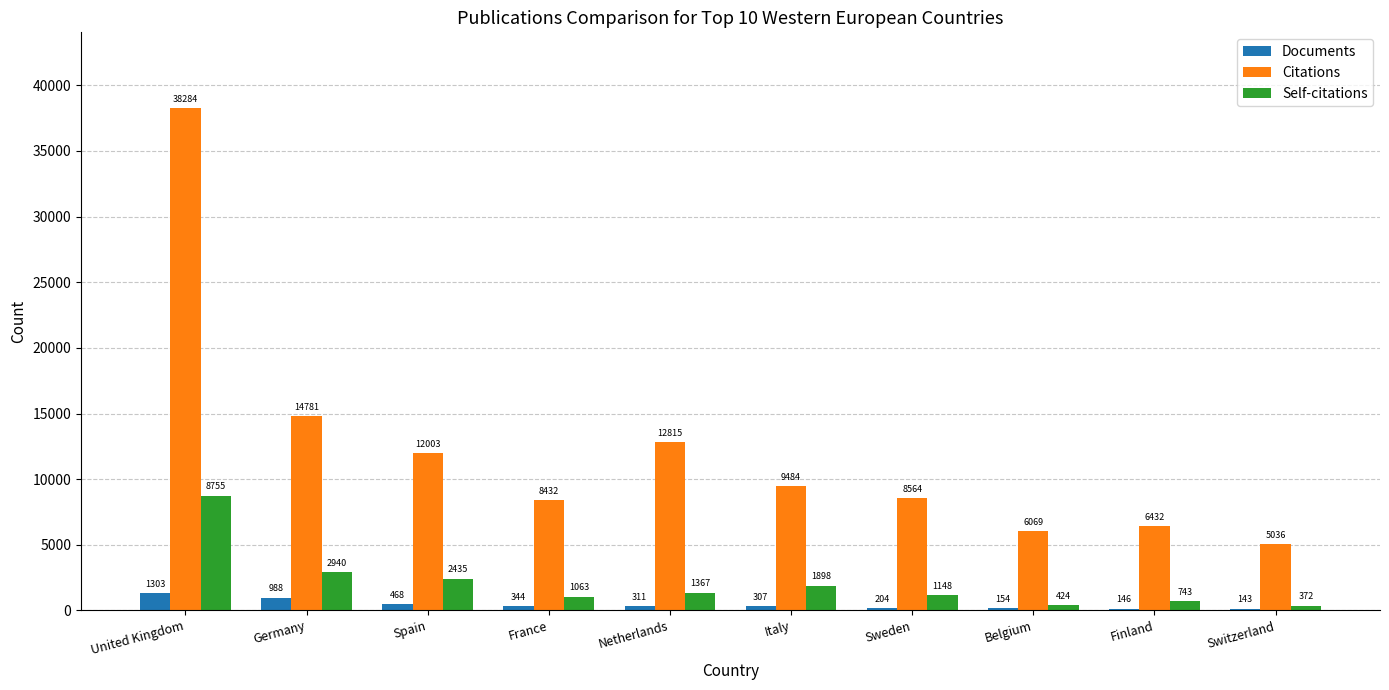

List the series in order of their peak value, highest first.

Citations, Self-citations, Documents